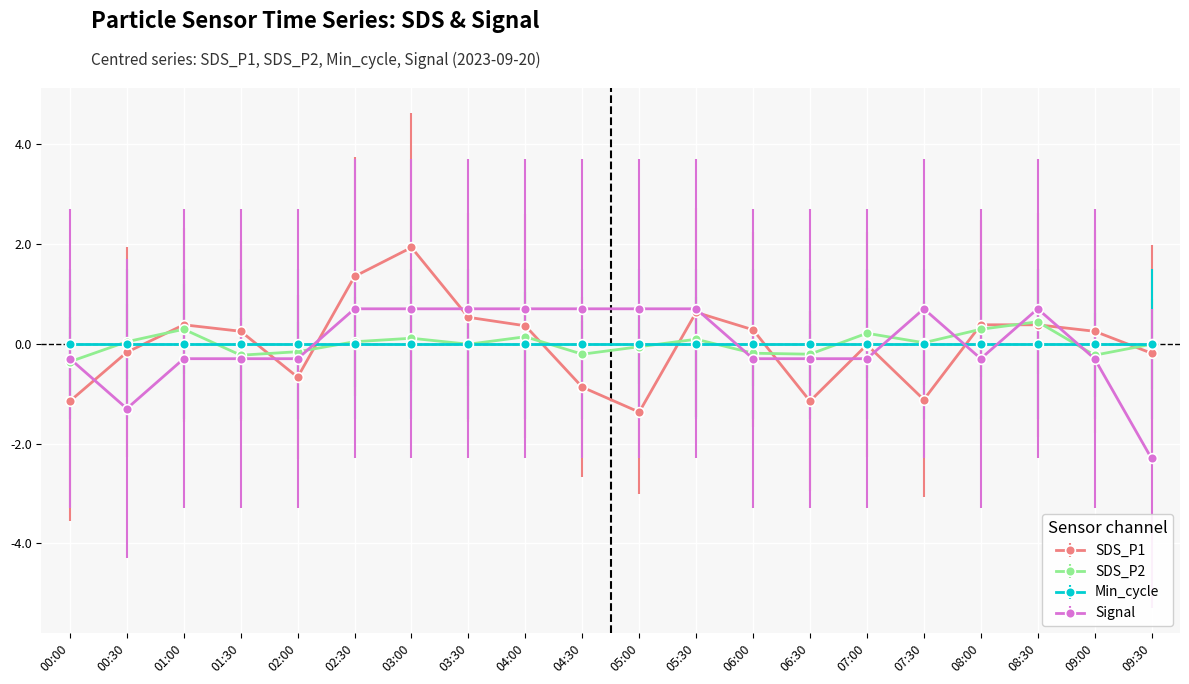

Which label corresponds to the smallest value in the chart?

09:30